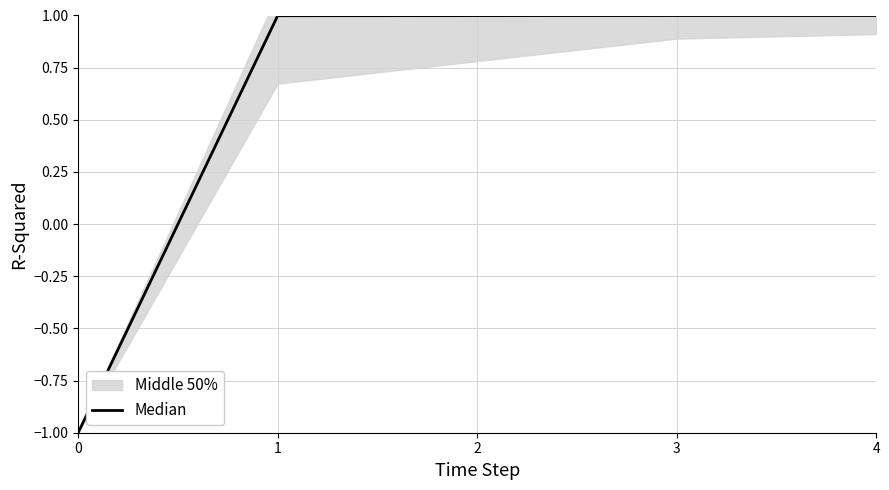

Reading left to right, extract all data points from this chart.

-1.0	1.0	1.0	1.0	1.0